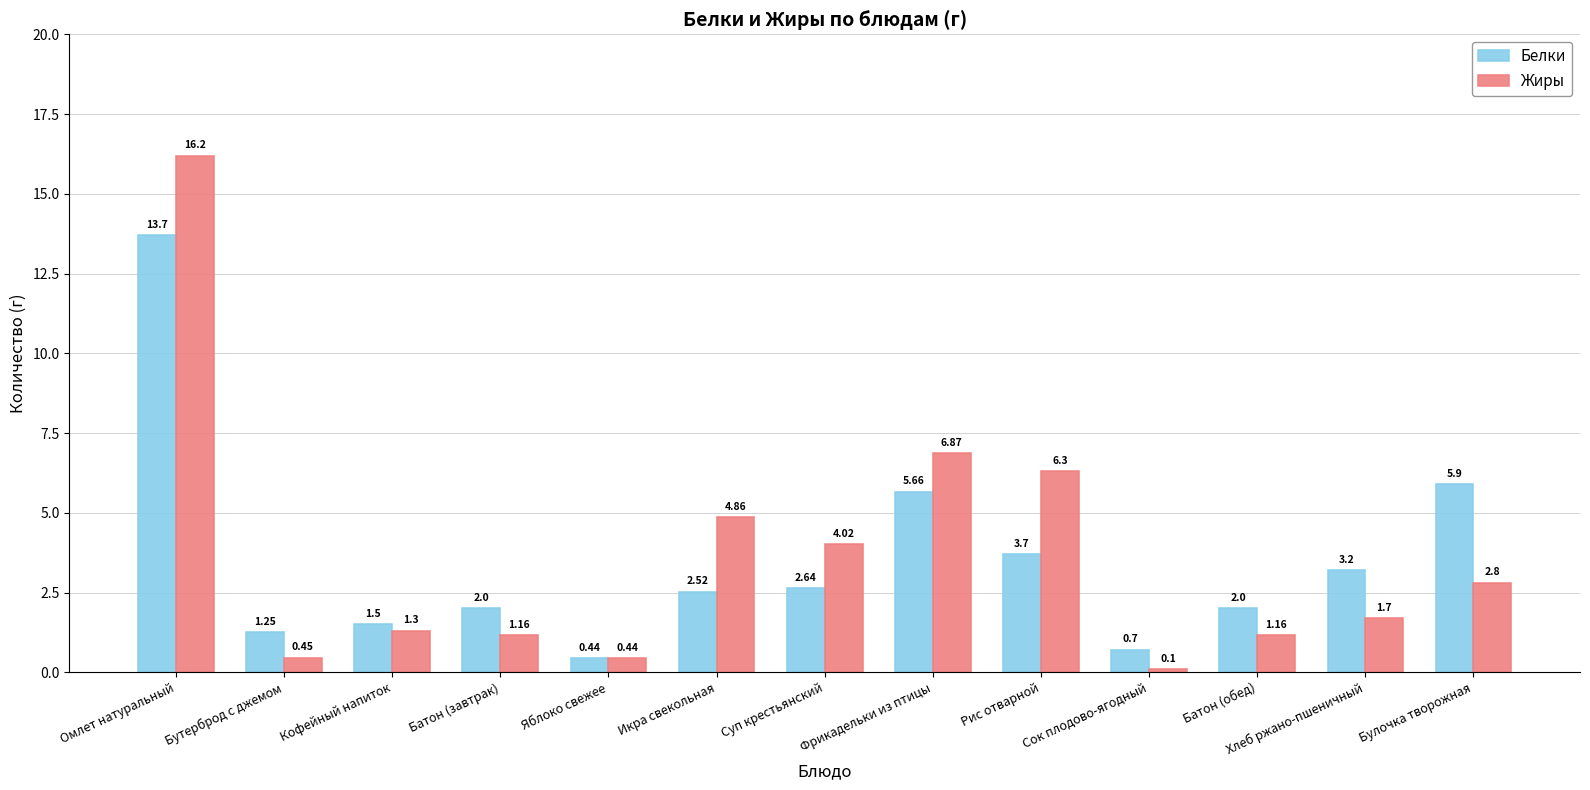

Rank the series at Кофейный напиток from lowest to highest value.

Жиры, Белки